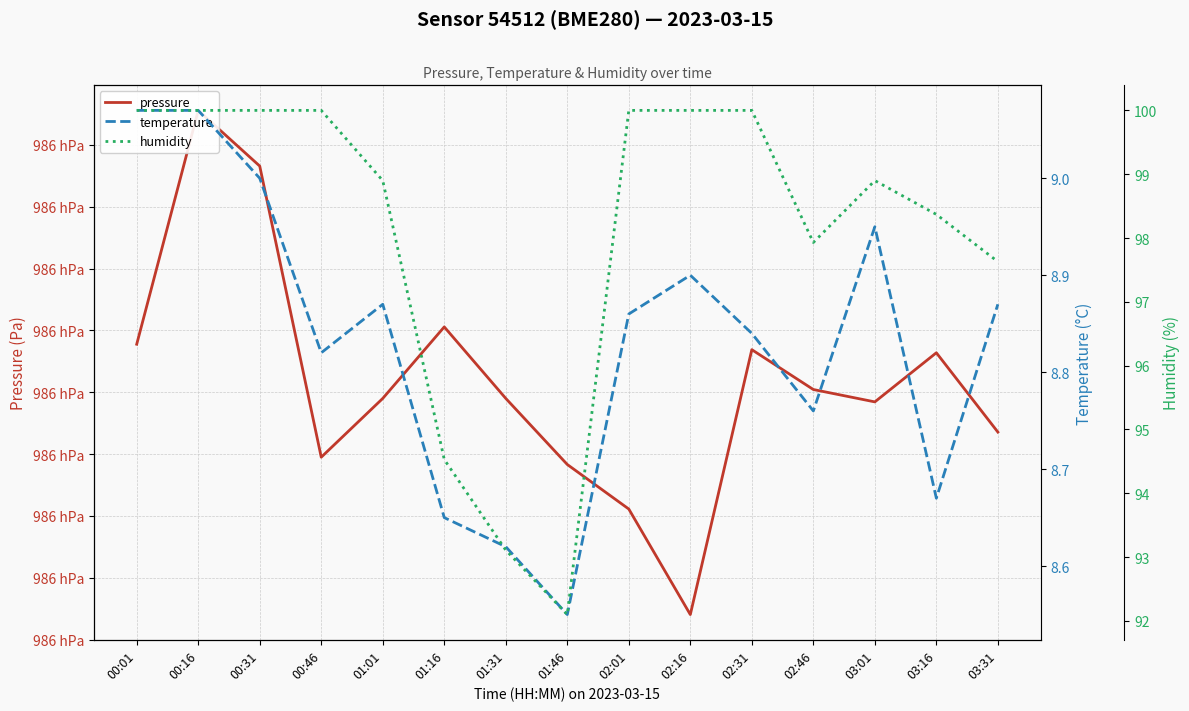

At which category is the sum across all series the highest?

00:16